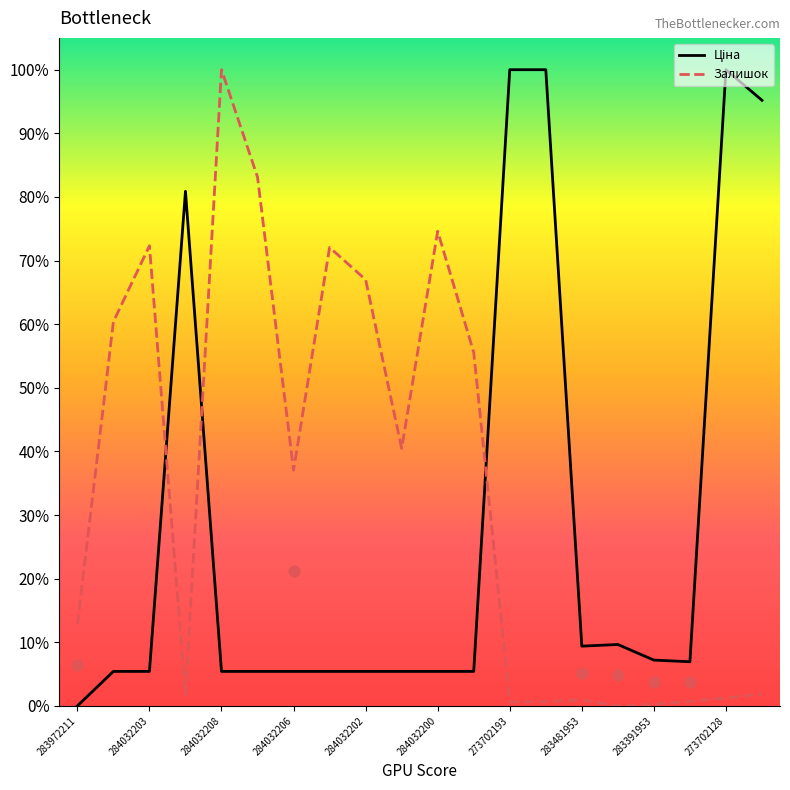

At how many categories does at least one series exceed 0?

20